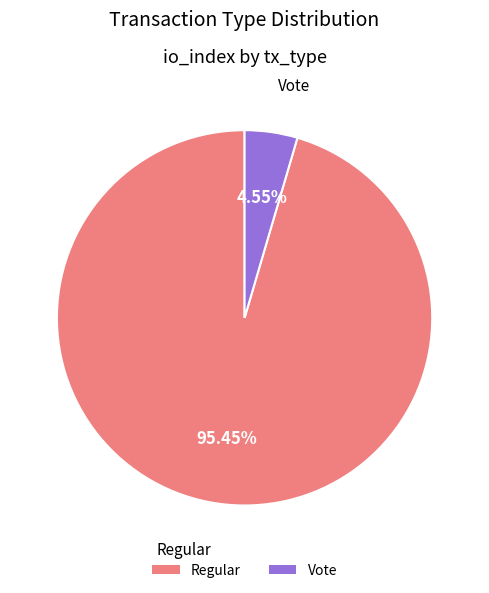

True or false: Vote accounts for 19% of the total.

False